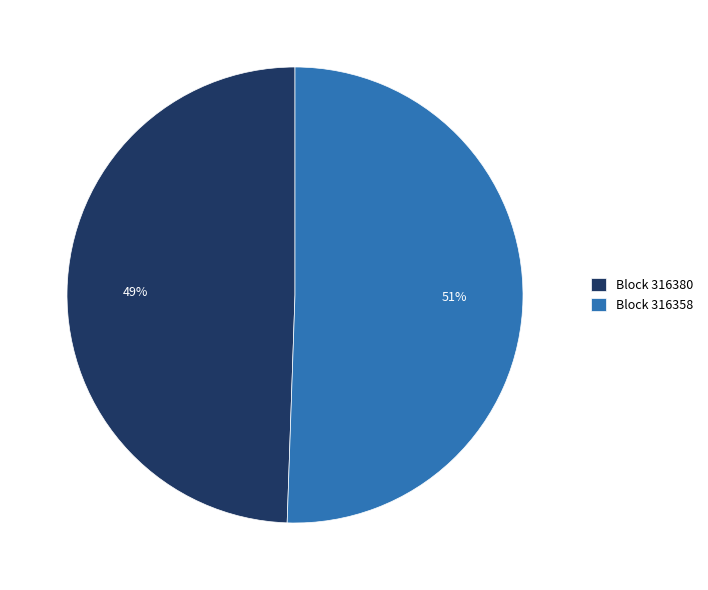

Is the sum of Block 316358 and Block 316380 greater than half?

Yes